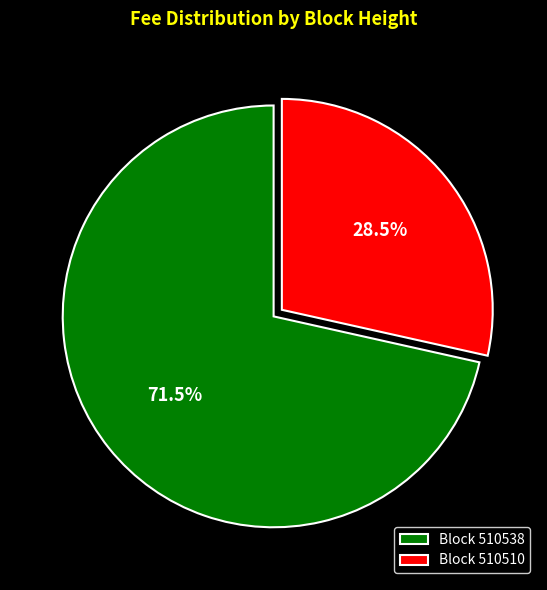

What is the smallest slice in the pie chart?

Block 510510